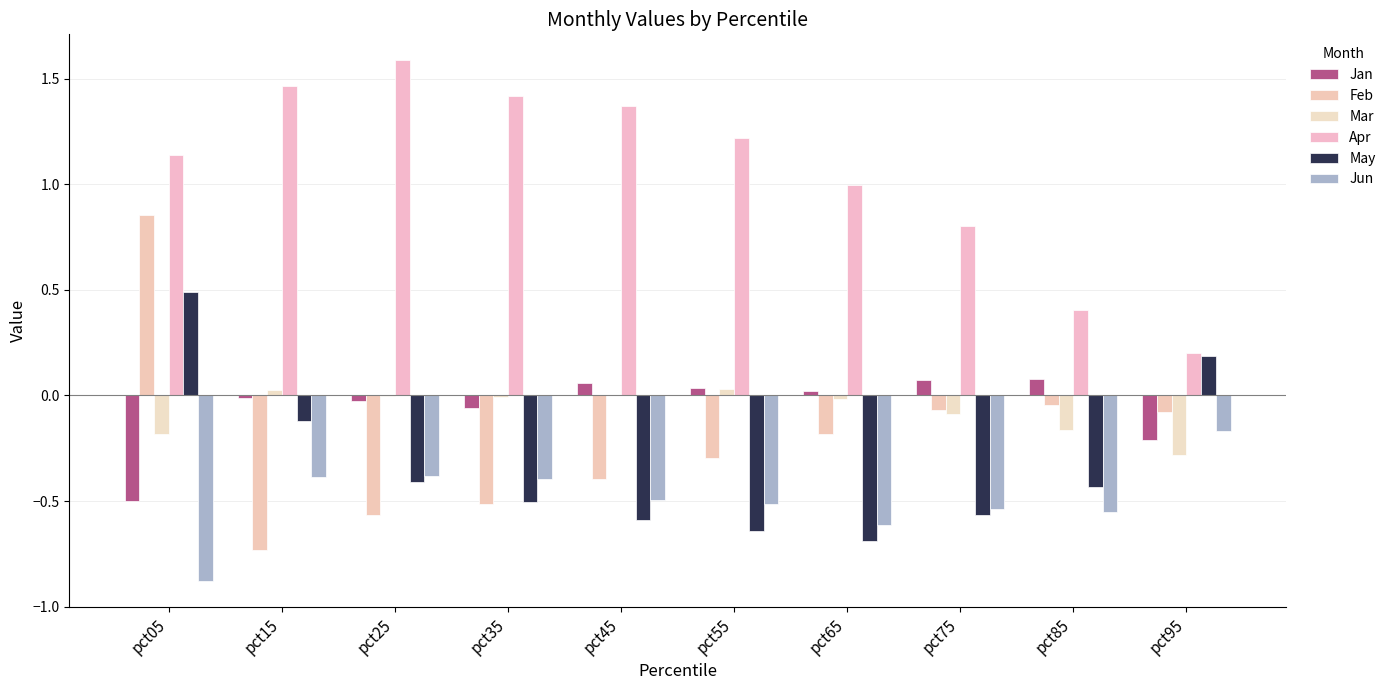

What is the total value across all series at pct35?

-0.1